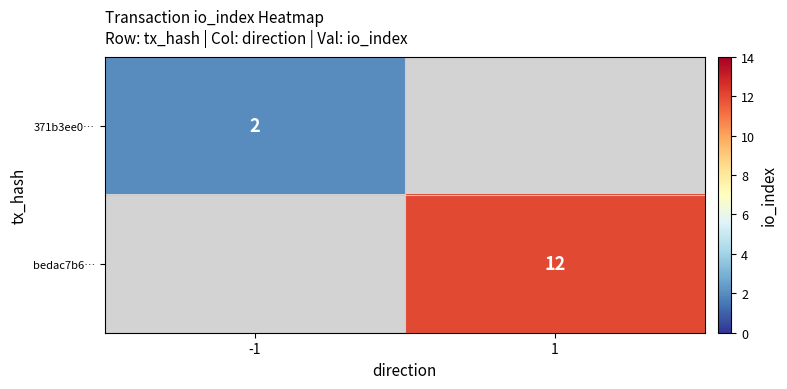

What is the maximum value shown in the chart?

12.0